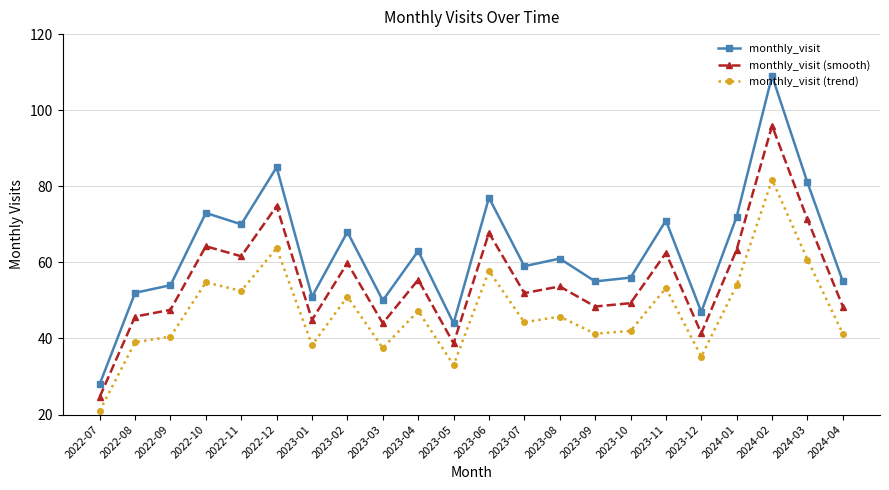

The monthly_visit series shows 55.0 at 2023-09. True or false?

True